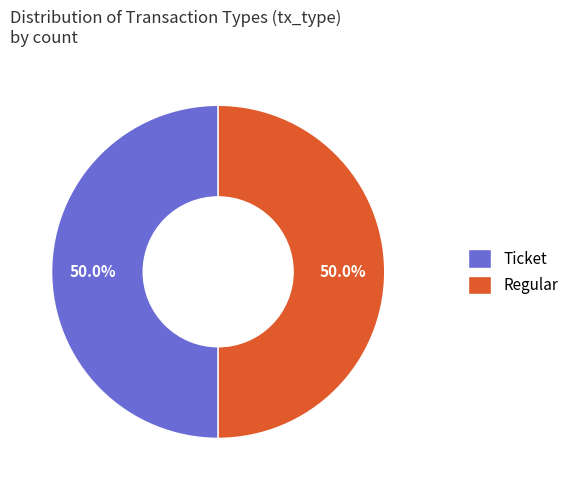

What is the ratio of the value at Regular to the value at Ticket?

1.0